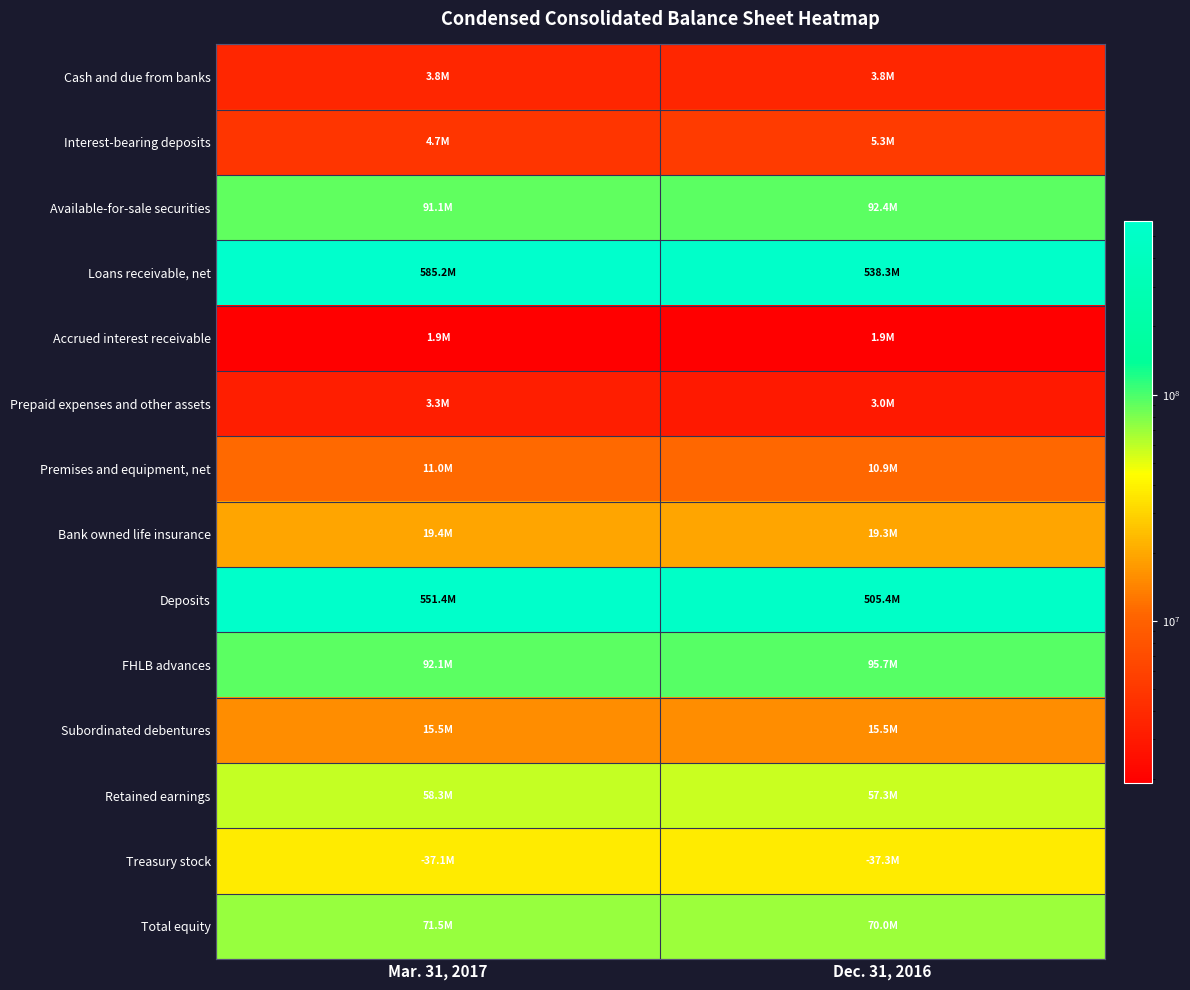

Reading left to right, list all the values displayed in this chart.

Cash and due from banks: Mar. 31, 2017=3768095	Dec. 31, 2016=3769478
Interest-bearing deposits: Mar. 31, 2017=4734136	Dec. 31, 2016=5318963
Available-for-sale securities: Mar. 31, 2017=91145987	Dec. 31, 2016=92399235
Loans receivable, net: Mar. 31, 2017=585249149	Dec. 31, 2016=538273640
Accrued interest receivable: Mar. 31, 2017=1931357	Dec. 31, 2016=1947063
Prepaid expenses and other assets: Mar. 31, 2017=3261263	Dec. 31, 2016=2961336
Premises and equipment, net: Mar. 31, 2017=11042493	Dec. 31, 2016=10871039
Bank owned life insurance: Mar. 31, 2017=19388985	Dec. 31, 2016=19272893
Deposits: Mar. 31, 2017=551407462	Dec. 31, 2016=505362750
FHLB advances: Mar. 31, 2017=92100000	Dec. 31, 2016=95700000
Subordinated debentures: Mar. 31, 2017=15465000	Dec. 31, 2016=15465000
Retained earnings: Mar. 31, 2017=58334395	Dec. 31, 2016=57347282
Treasury stock: Mar. 31, 2017=37133106	Dec. 31, 2016=37303288
Total equity: Mar. 31, 2017=71498863	Dec. 31, 2016=69974380